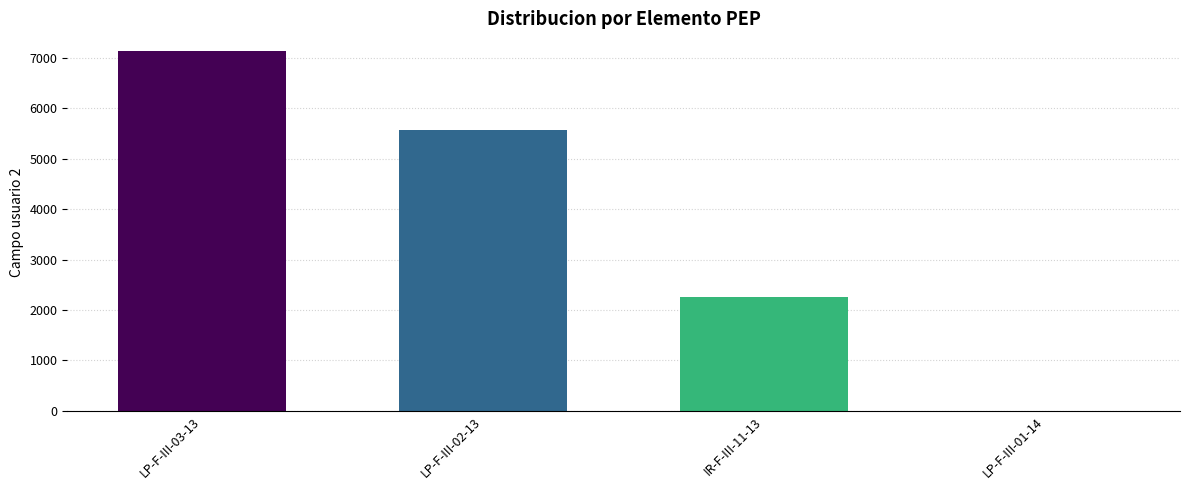

Where is the data nearest to the value 3564?

IR-F-III-11-13